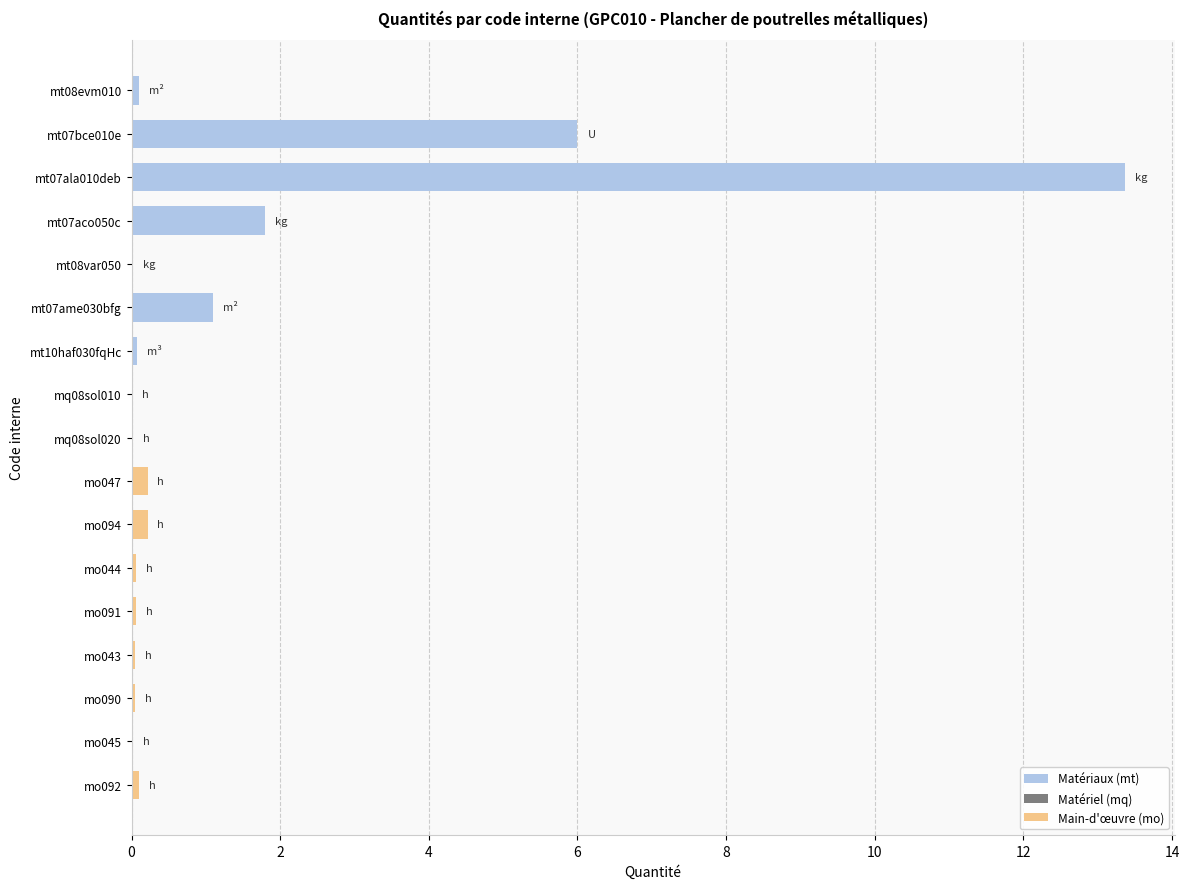

What is the change in value from mt07ame030bfg to mt07aco050c?

+0.7